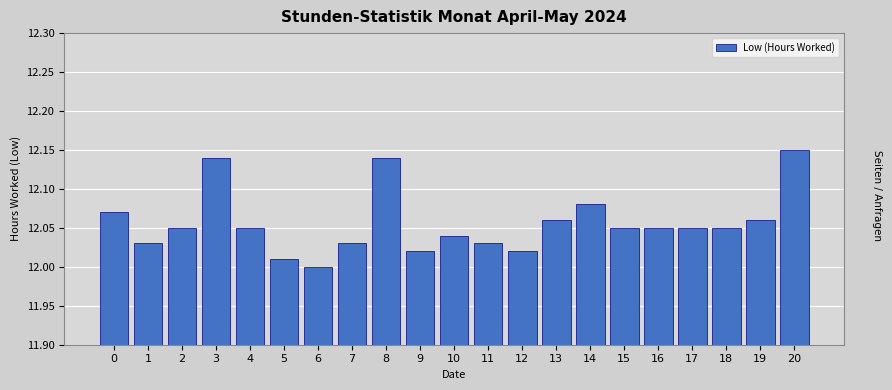

The chart shows a value of 7.2 at 8. True or false?

False